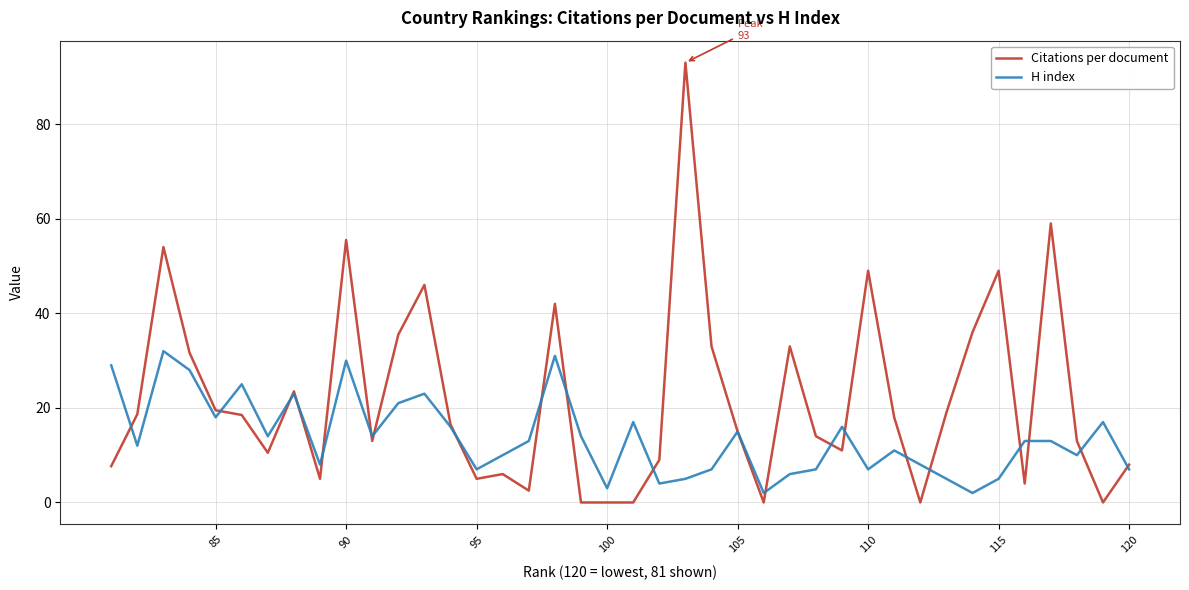

How many intersections are there between Citations per document and H index?

20